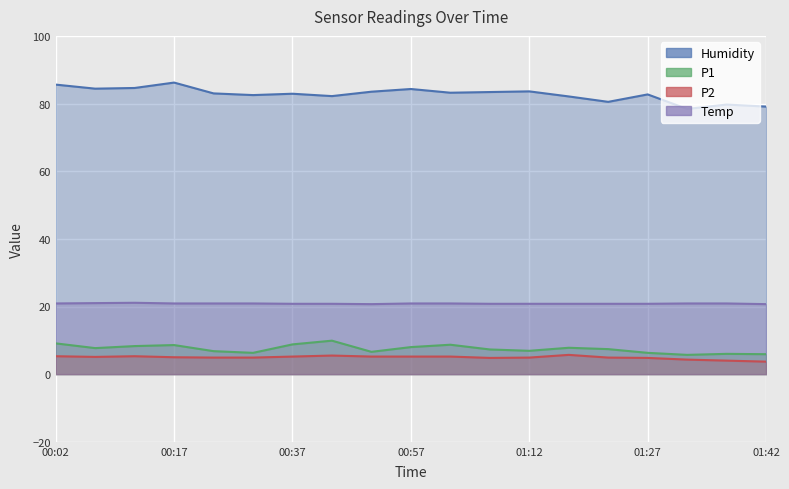

True or false: P1 and P2 intersect in this chart.

False